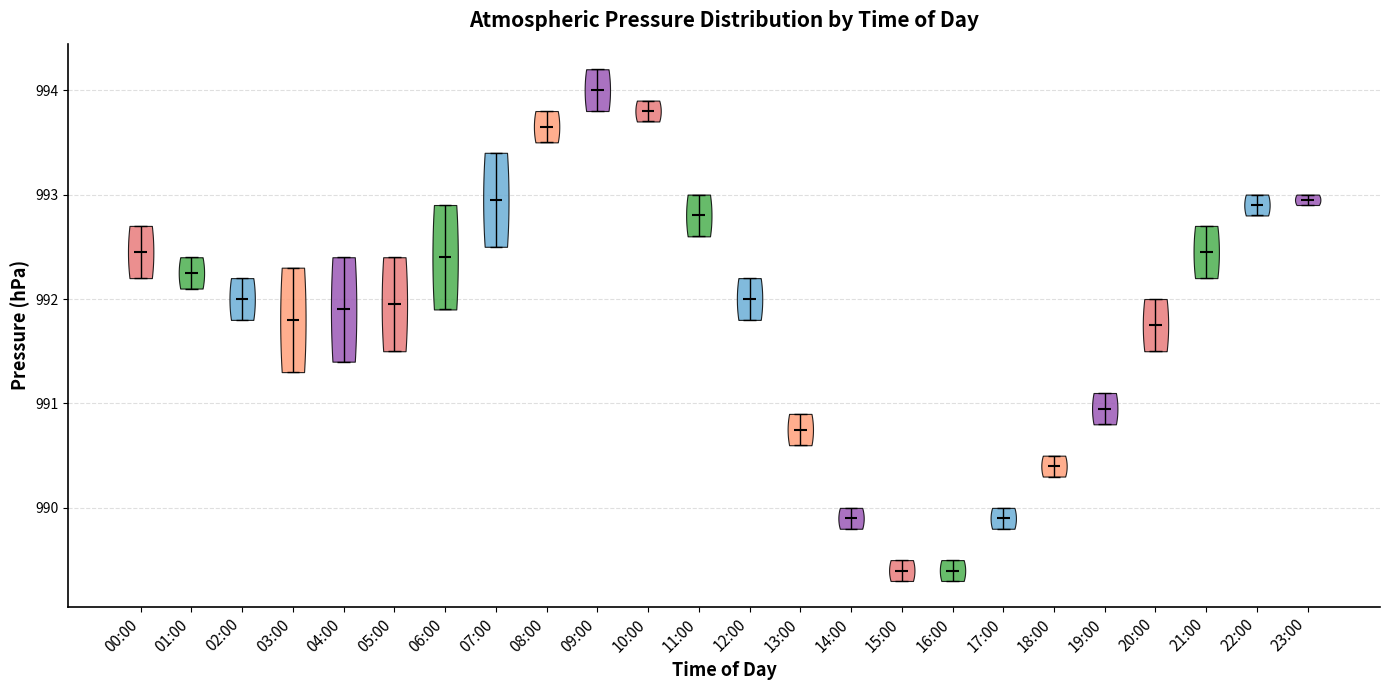

Reading left to right, read every violin against the y-axis: where its median line is, and the lowest and highest points it reaches. The values are not printed on the chart, so give them approximately, as read against the axis.

00:00: median line 992.5, lowest point 992.2, highest point 992.7
01:00: median line 992.3, lowest point 992.1, highest point 992.4
02:00: median line 992.0, lowest point 991.8, highest point 992.2
03:00: median line 991.8, lowest point 991.3, highest point 992.3
04:00: median line 991.9, lowest point 991.4, highest point 992.4
05:00: median line 992.0, lowest point 991.5, highest point 992.4
06:00: median line 992.4, lowest point 991.9, highest point 992.9
07:00: median line 993.0, lowest point 992.5, highest point 993.4
08:00: median line 993.7, lowest point 993.5, highest point 993.8
09:00: median line 994.0, lowest point 993.8, highest point 994.2
10:00: median line 993.8, lowest point 993.7, highest point 993.9
11:00: median line 992.8, lowest point 992.6, highest point 993.0
12:00: median line 992.0, lowest point 991.8, highest point 992.2
13:00: median line 990.8, lowest point 990.6, highest point 990.9
14:00: median line 989.9, lowest point 989.8, highest point 990.0
15:00: median line 989.4, lowest point 989.3, highest point 989.5
16:00: median line 989.4, lowest point 989.3, highest point 989.5
17:00: median line 989.9, lowest point 989.8, highest point 990.0
18:00: median line 990.4, lowest point 990.3, highest point 990.5
19:00: median line 991.0, lowest point 990.8, highest point 991.1
20:00: median line 991.8, lowest point 991.5, highest point 992.0
21:00: median line 992.5, lowest point 992.2, highest point 992.7
22:00: median line 992.9, lowest point 992.8, highest point 993.0
23:00: median line 993.0, lowest point 992.9, highest point 993.0